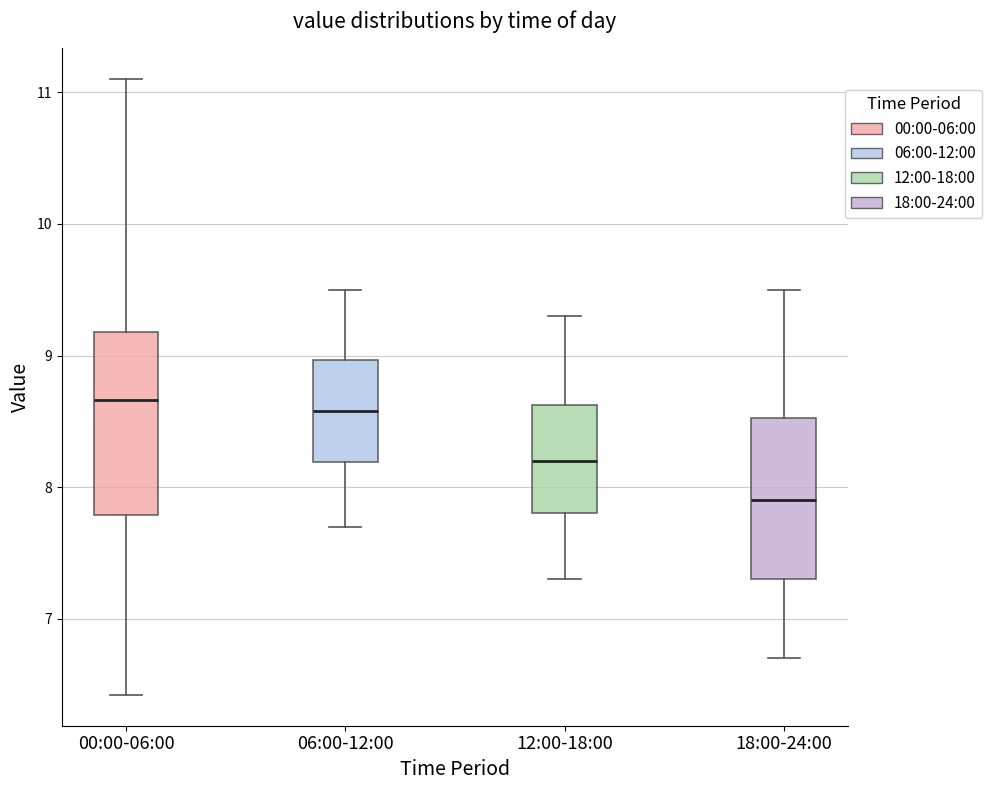

Reading left to right, read every box against the y-axis: the position of its median line, the range the box covers, and the ends of its whiskers. The values are not printed on the chart, so give them approximately, as read against the axis.

00:00-06:00: median 8.7, box 7.8 to 9.2, whiskers 6.4 to 11.1
06:00-12:00: median 8.6, box 8.2 to 9.0, whiskers 7.7 to 9.5
12:00-18:00: median 8.2, box 7.8 to 8.6, whiskers 7.3 to 9.3
18:00-24:00: median 7.9, box 7.3 to 8.5, whiskers 6.7 to 9.5